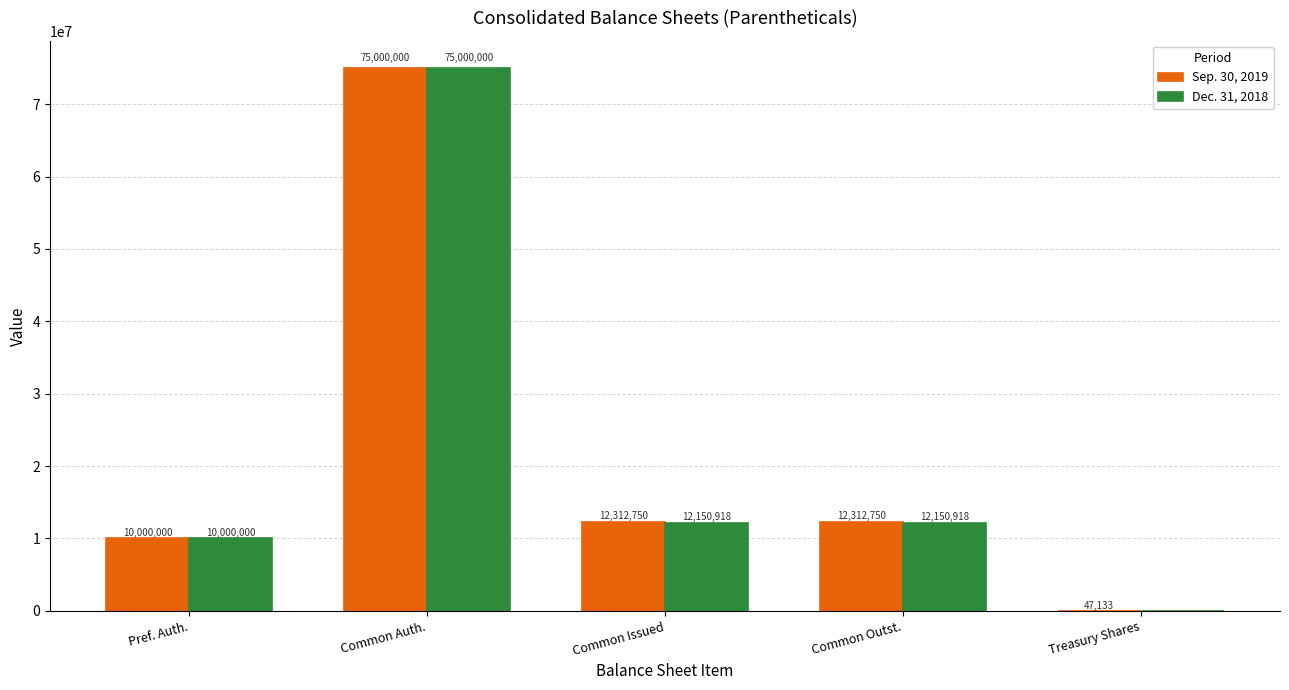

At which label does Sep. 30, 2019 reach its peak?

Common Auth.